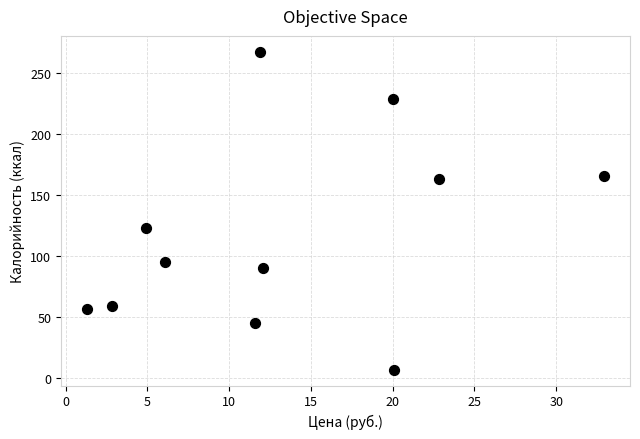

What is the range of X values (max minus min)?

31.6